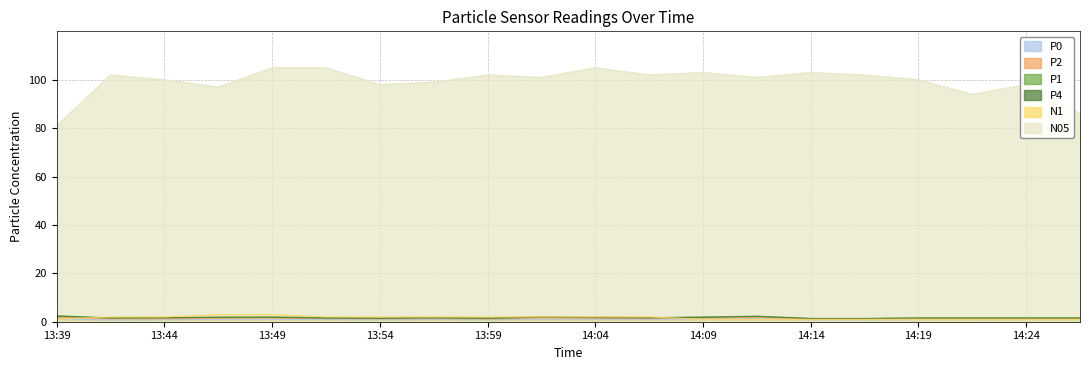

True or false: N1 and N05 intersect in this chart.

False